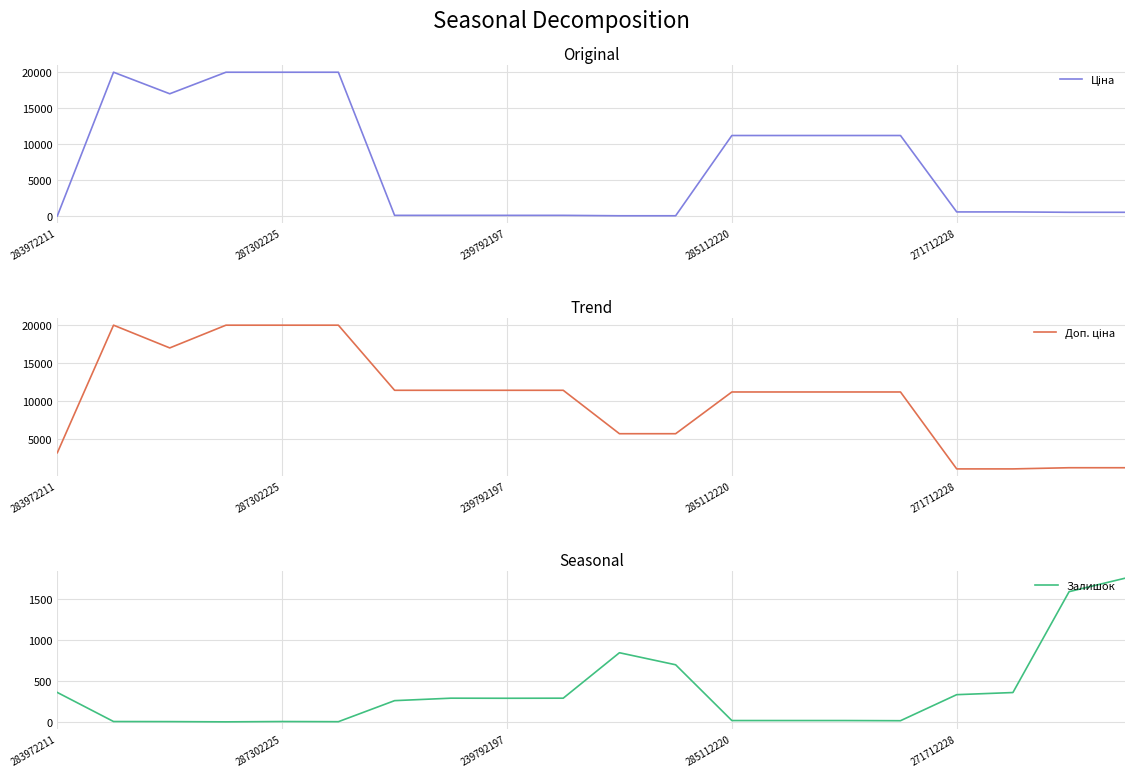

What is the greatest value displayed?

19964.2